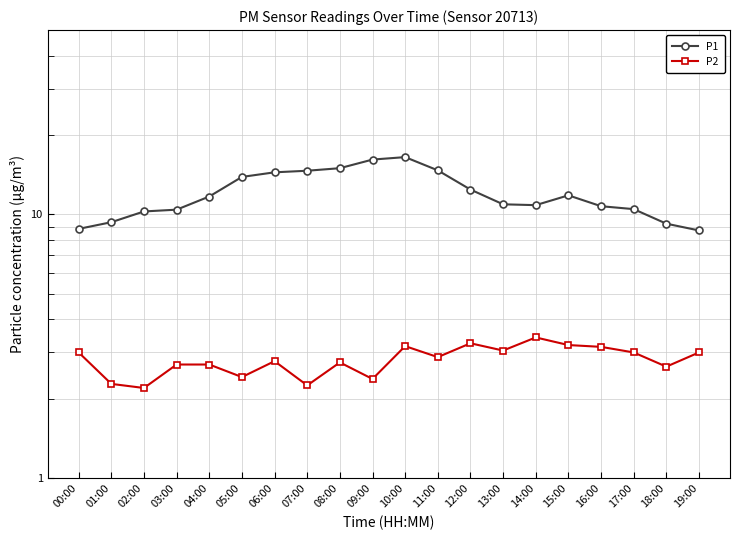

Which category has the lowest value in the P2 series?

02:00